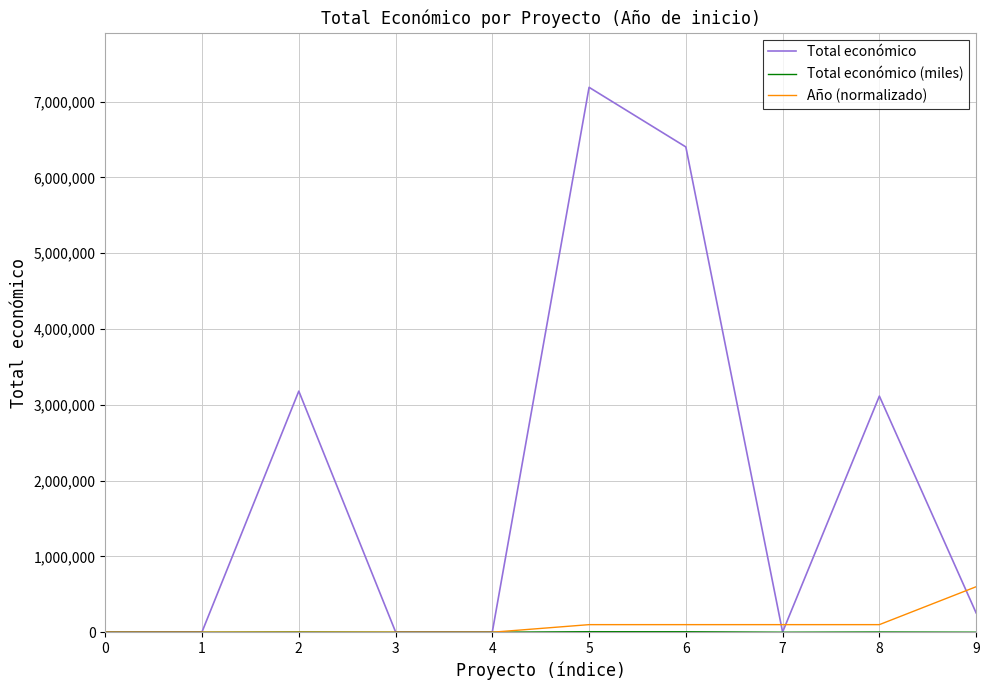

What is the highest value of the Total económico series?

7187653.0